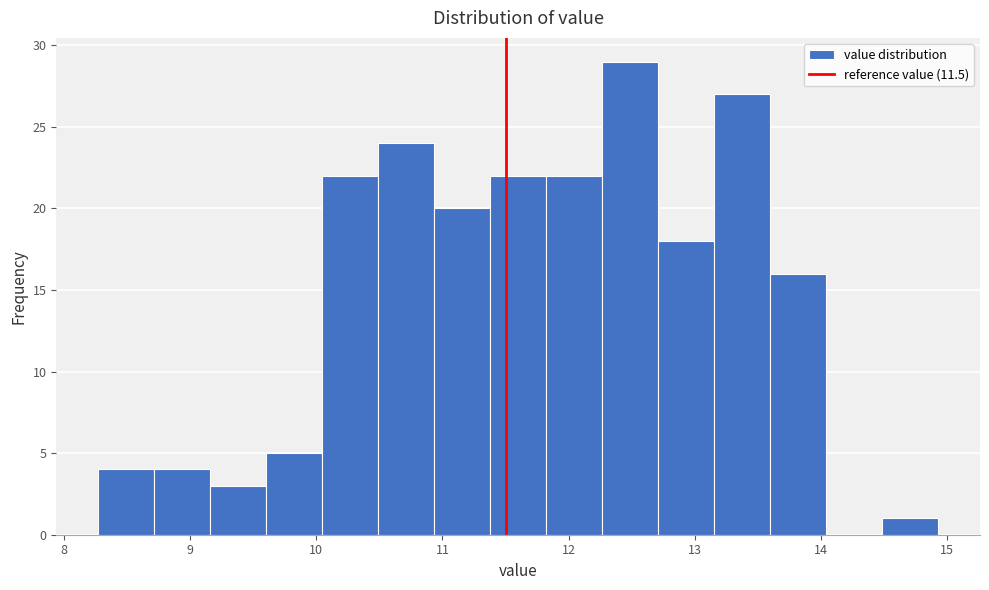

How tall is the bar that spans 12.3 to 12.7 on the x-axis? Neither the bar edges nor the heights are printed on the chart, so give them approximately, as read against the axes.

29